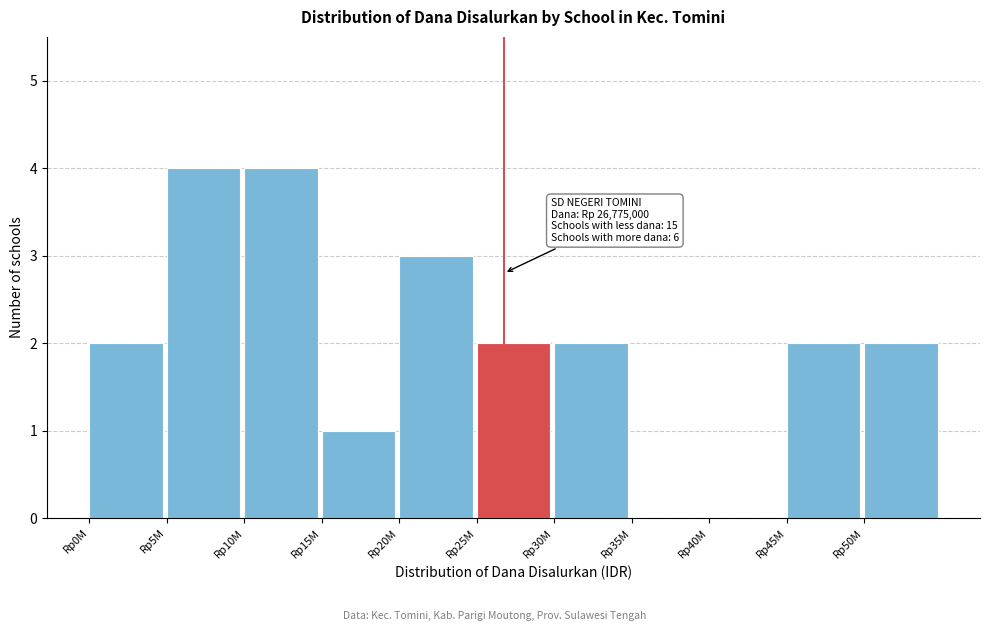

Reading left to right, transcribe all the data shown in this chart.

Rp0M=2	Rp5M=4	Rp10M=4	Rp15M=1	Rp20M=3	Rp25M=2	Rp30M=2	Rp35M=0	Rp40M=0	Rp45M=2	Rp50M=2